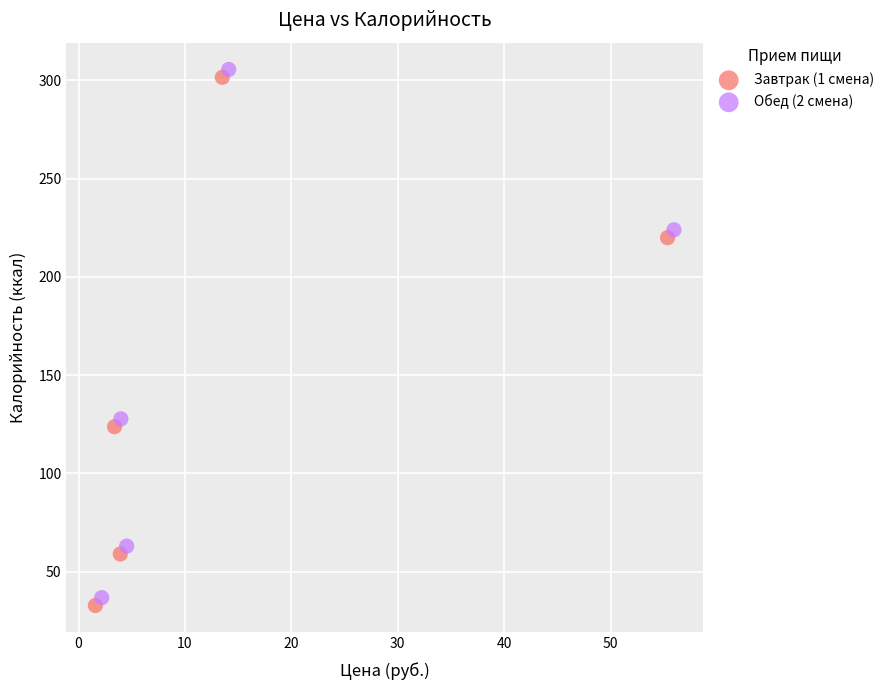

What are all the series names shown in the legend?

Завтрак (1 смена), Обед (2 смена)